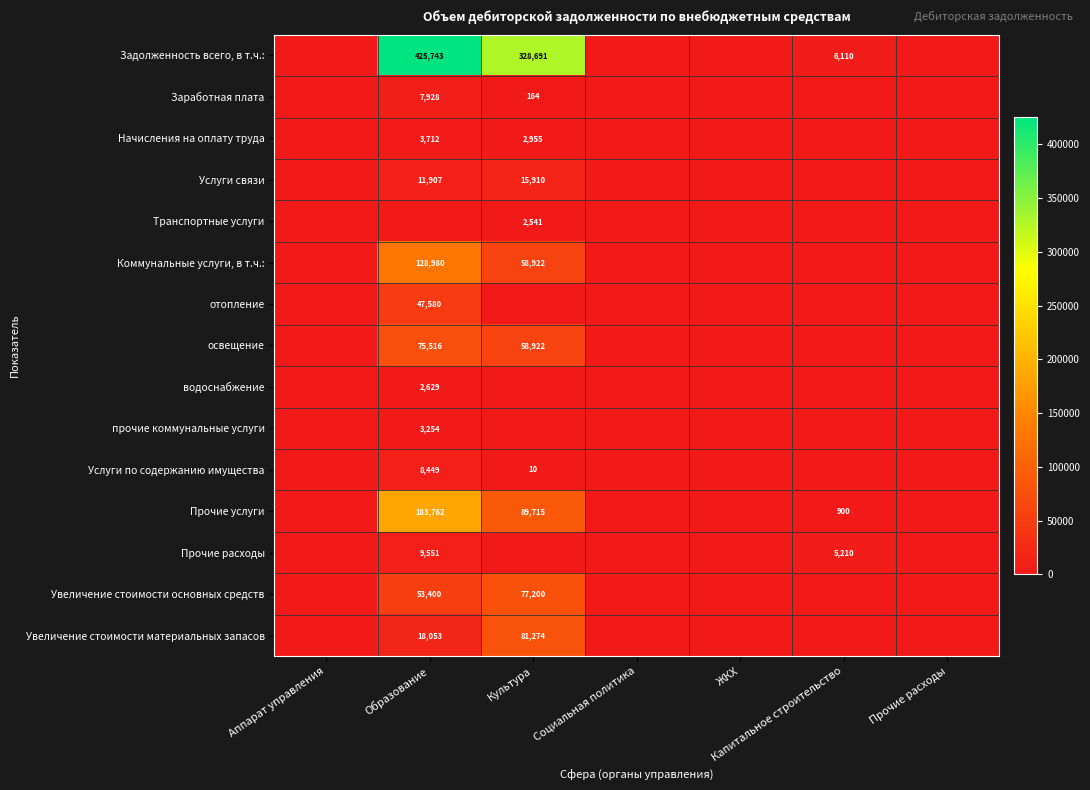

The Начисления на оплату труда series shows 2955 at Культура. True or false?

True